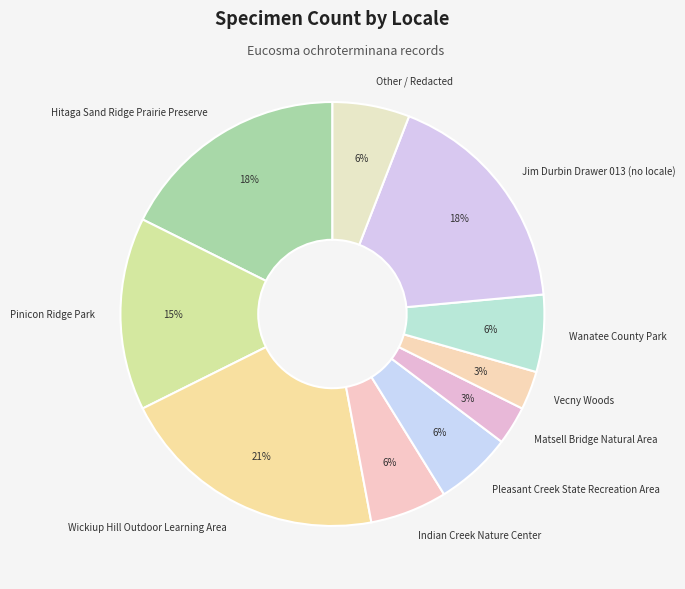

Between Jim Durbin Drawer 013 (no locale) and Pleasant Creek State Recreation Area, which is larger?

Jim Durbin Drawer 013 (no locale)